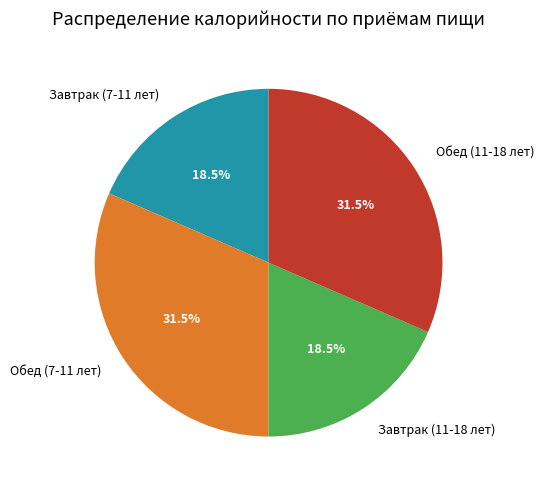

Does Завтрак (7-11 лет) represent more than half of the total?

No